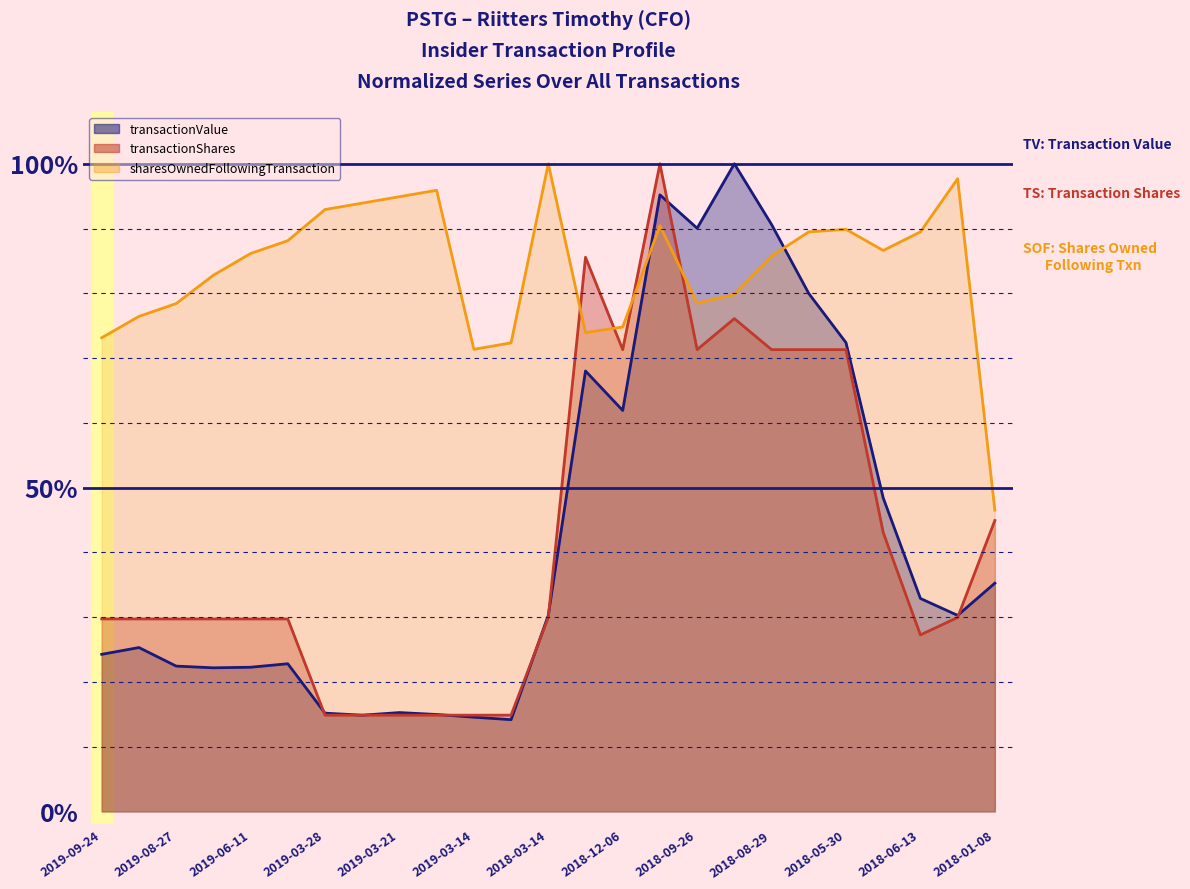

What is the maximum value for transactionShares?

1.0